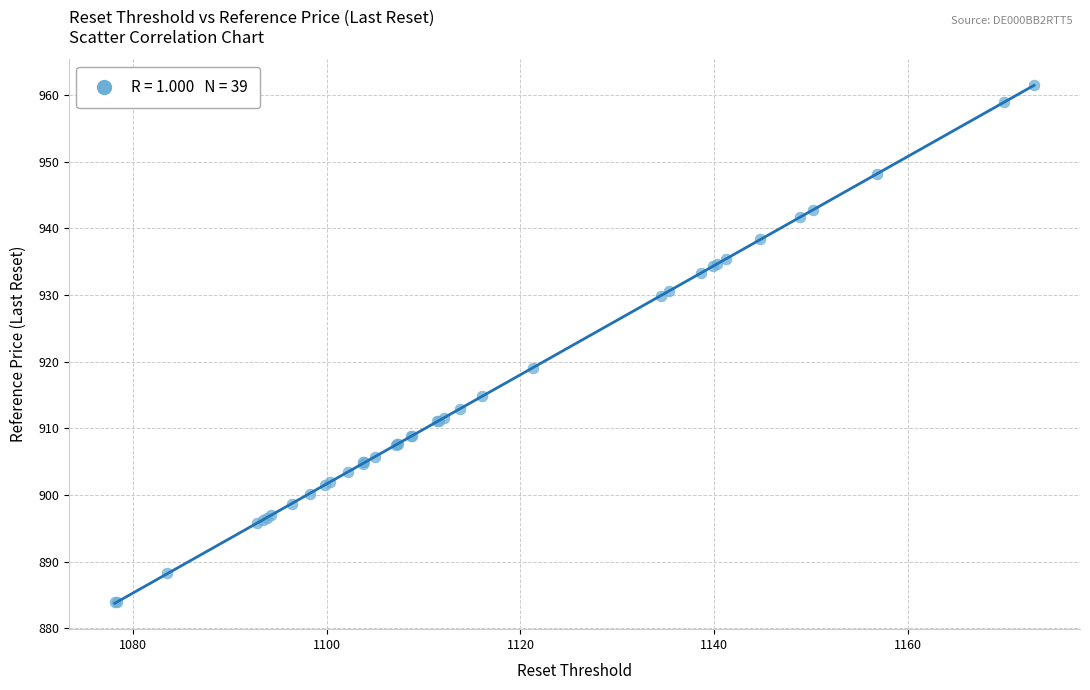

What Y value in the scatter plot is closest to 922?

919.1